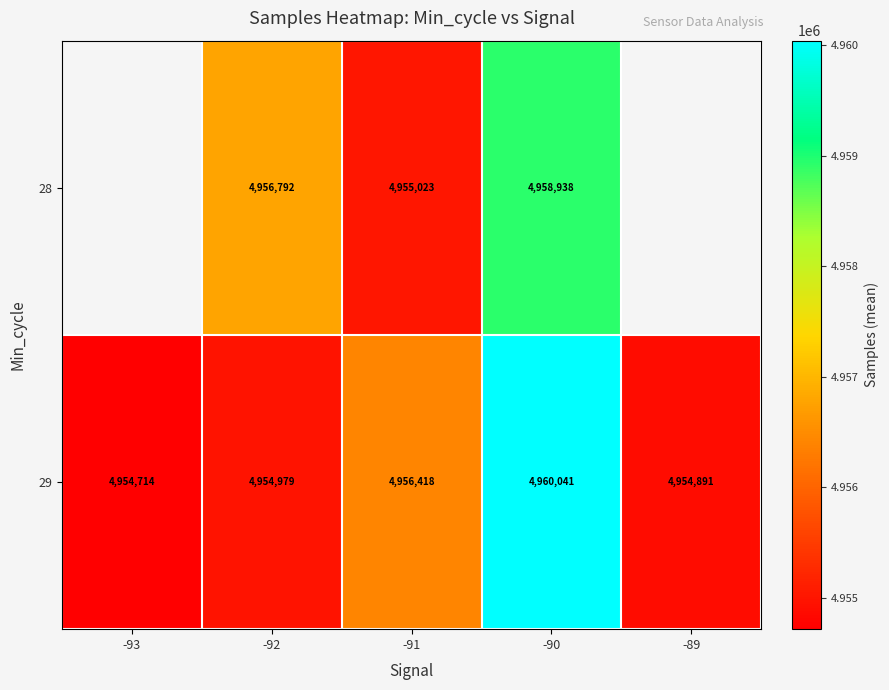

Is the value of 28 at -92 greater than the value of 29 at -92?

Yes